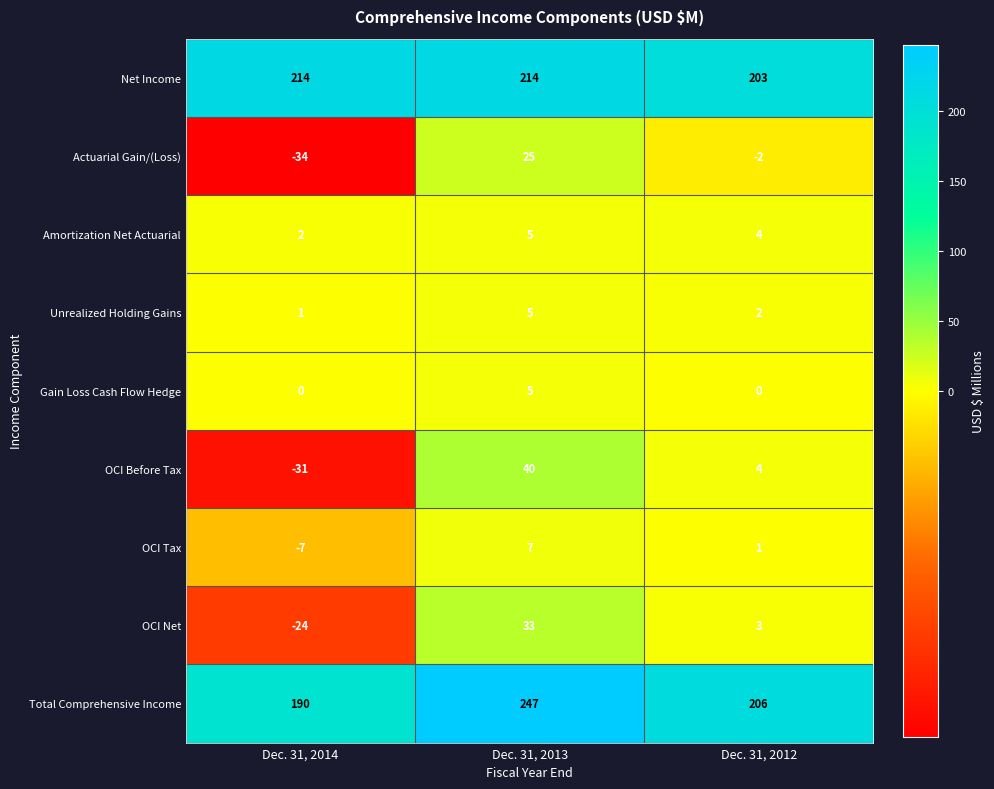

Count the number of categories in the chart.

3